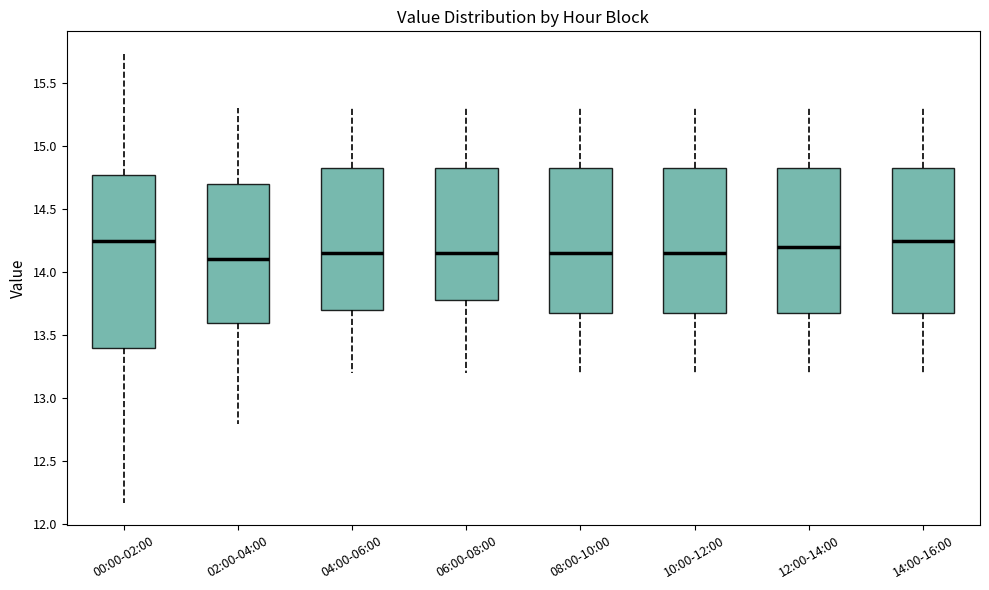

Reading left to right, transcribe this box plot: for each box, give where its median line is, the range the box spans, and where its two whiskers end, as read against the y-axis. The values are not printed on the chart, so give them approximately, as read against the axis.

00:00-02:00: median 14.25, box 13.40 to 14.75, whiskers 12.15 to 15.75
02:00-04:00: median 14.10, box 13.60 to 14.70, whiskers 12.80 to 15.30
04:00-06:00: median 14.15, box 13.70 to 14.85, whiskers 13.20 to 15.30
06:00-08:00: median 14.15, box 13.80 to 14.85, whiskers 13.20 to 15.30
08:00-10:00: median 14.15, box 13.70 to 14.85, whiskers 13.20 to 15.30
10:00-12:00: median 14.15, box 13.70 to 14.85, whiskers 13.20 to 15.30
12:00-14:00: median 14.20, box 13.70 to 14.85, whiskers 13.20 to 15.30
14:00-16:00: median 14.25, box 13.70 to 14.85, whiskers 13.20 to 15.30